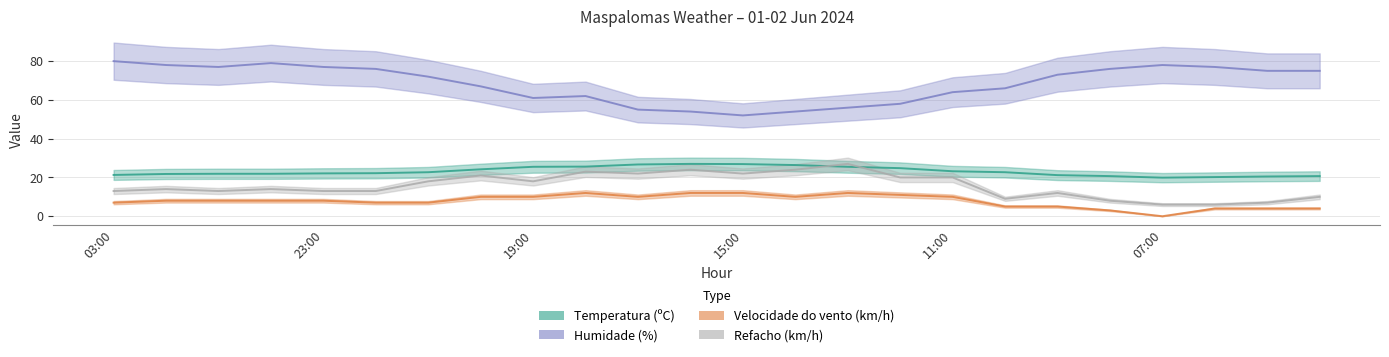

Reading left to right, what are all the values shown in this chart?

Temperatura (ºC): 03:00=21.3	02:00=21.8	01:00=21.9	00:00=21.9	23:00=22.1	22:00=22.2	21:00=22.7	20:00=24.2	19:00=25.5	18:00=25.6	17:00=26.7	16:00=27.0	15:00=26.9	14:00=26.4	13:00=25.5	12:00=24.8	11:00=23.2	10:00=22.7	09:00=21.2	08:00=20.7	07:00=19.9	06:00=20.2	05:00=20.5	04:00=20.7
Humidade (%): 03:00=80.0	02:00=78.0	01:00=77.0	00:00=79.0	23:00=77.0	22:00=76.0	21:00=72.0	20:00=67.0	19:00=61.0	18:00=62.0	17:00=55.0	16:00=54.0	15:00=52.0	14:00=54.0	13:00=56.0	12:00=58.0	11:00=64.0	10:00=66.0	09:00=73.0	08:00=76.0	07:00=78.0	06:00=77.0	05:00=75.0	04:00=75.0
Velocidade do vento (km/h): 03:00=7.0	02:00=8.0	01:00=8.0	00:00=8.0	23:00=8.0	22:00=7.0	21:00=7.0	20:00=10.0	19:00=10.0	18:00=12.0	17:00=10.0	16:00=12.0	15:00=12.0	14:00=10.0	13:00=12.0	12:00=11.0	11:00=10.0	10:00=5.0	09:00=5.0	08:00=3.0	07:00=0.0	06:00=4.0	05:00=4.0	04:00=4.0
Refacho (km/h): 03:00=13.0	02:00=14.0	01:00=13.0	00:00=14.0	23:00=13.0	22:00=13.0	21:00=18.0	20:00=21.0	19:00=18.0	18:00=23.0	17:00=22.0	16:00=24.0	15:00=22.0	14:00=24.0	13:00=27.0	12:00=20.0	11:00=20.0	10:00=9.0	09:00=12.0	08:00=8.0	07:00=6.0	06:00=6.0	05:00=7.0	04:00=10.0